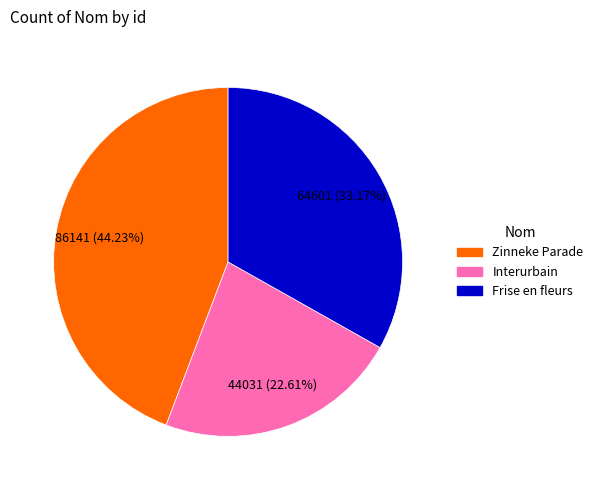

What is the ratio of the value at Zinneke Parade to the value at Interurbain?

2.0